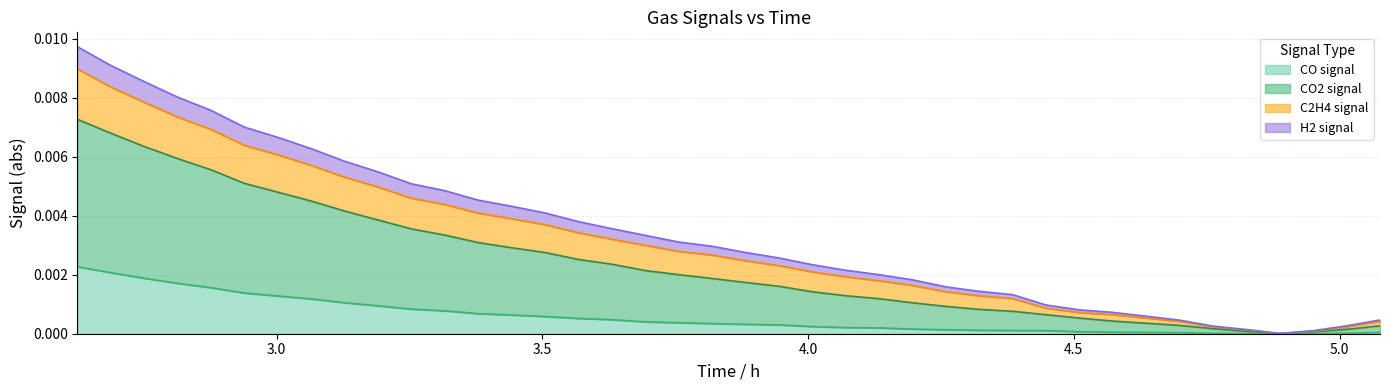

How many data points does each series have?

40